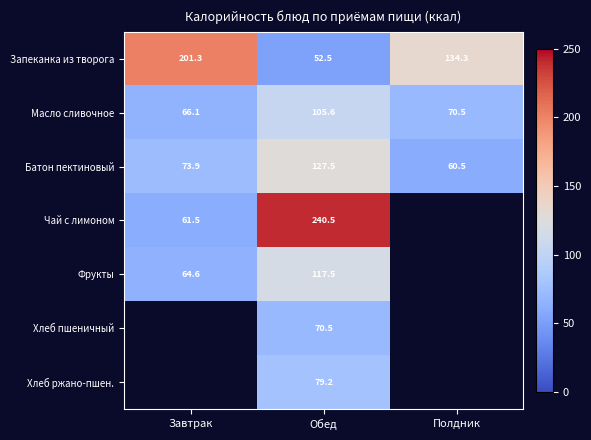

Between Обед and Завтрак, which is larger?

Завтрак